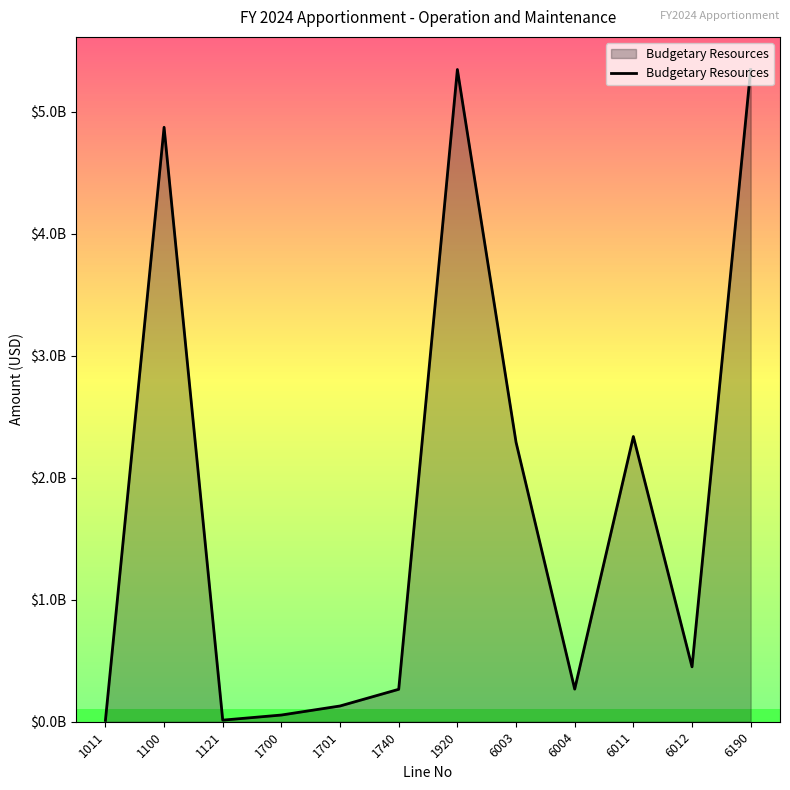

Is it true that the value at 6012 is 224133085?

False